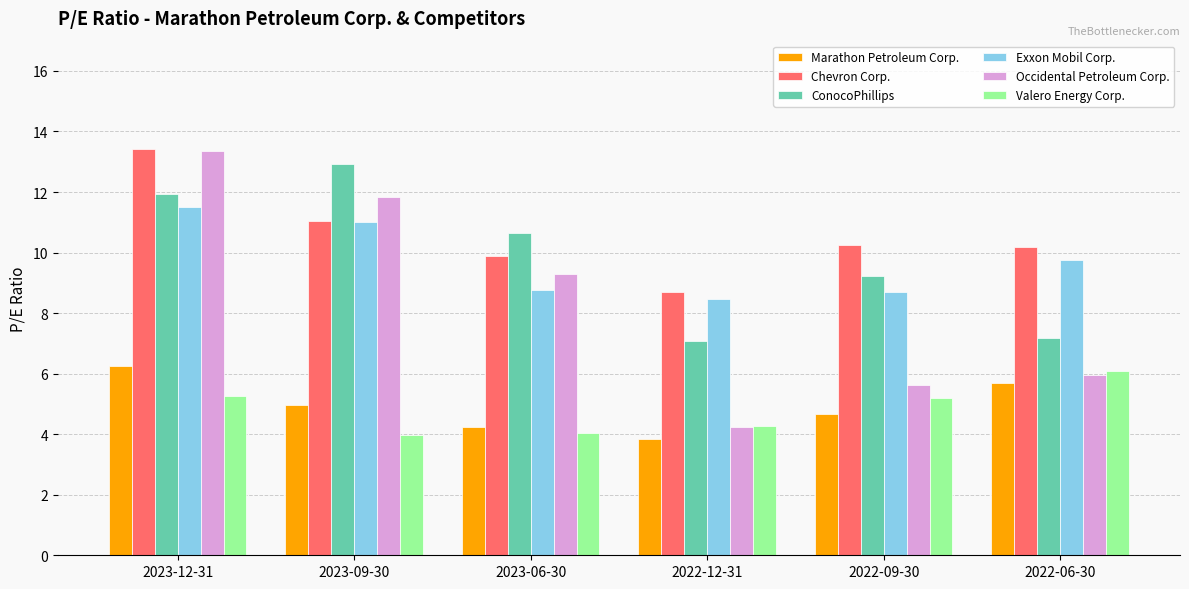

True or false: Marathon Petroleum Corp. has a value of 8.1 at 2023-12-31.

False